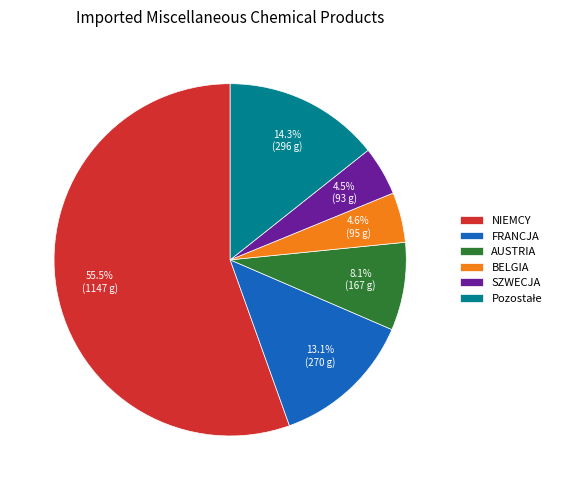

Which category has the biggest portion of the pie?

NIEMCY